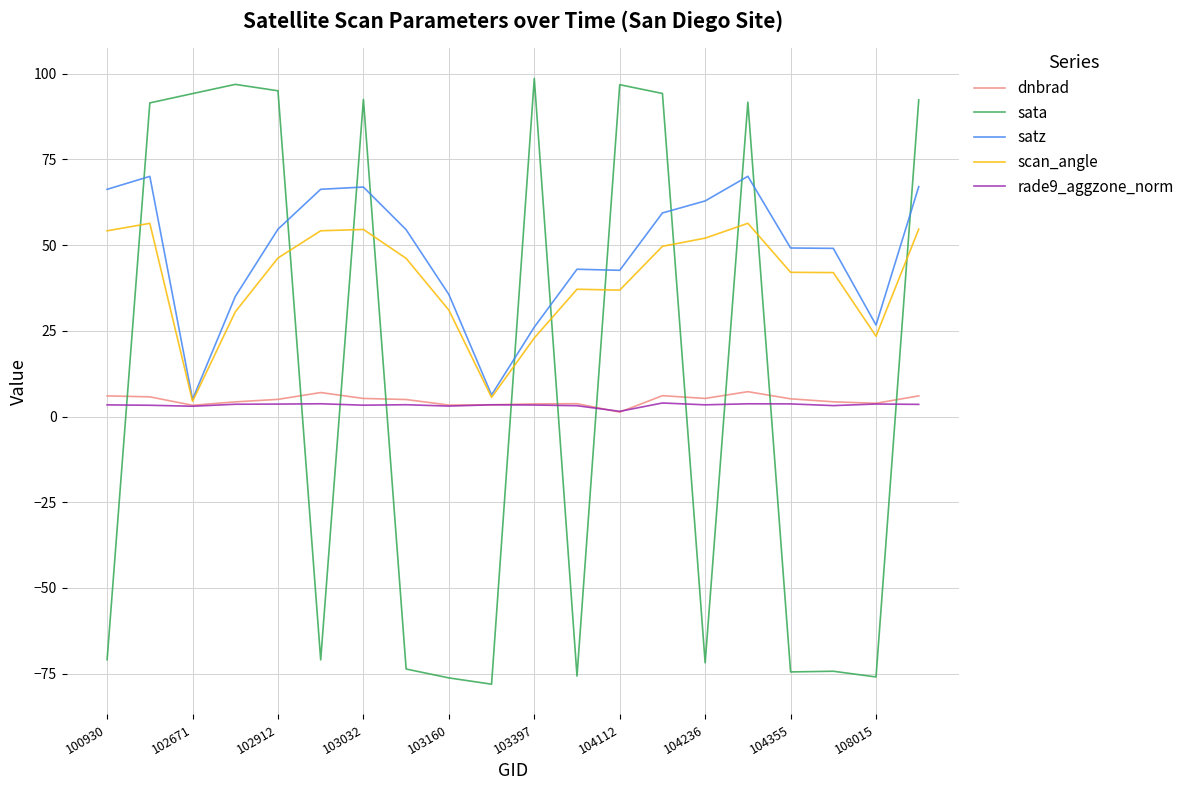

What is the minimum value shown in the chart?

-78.0